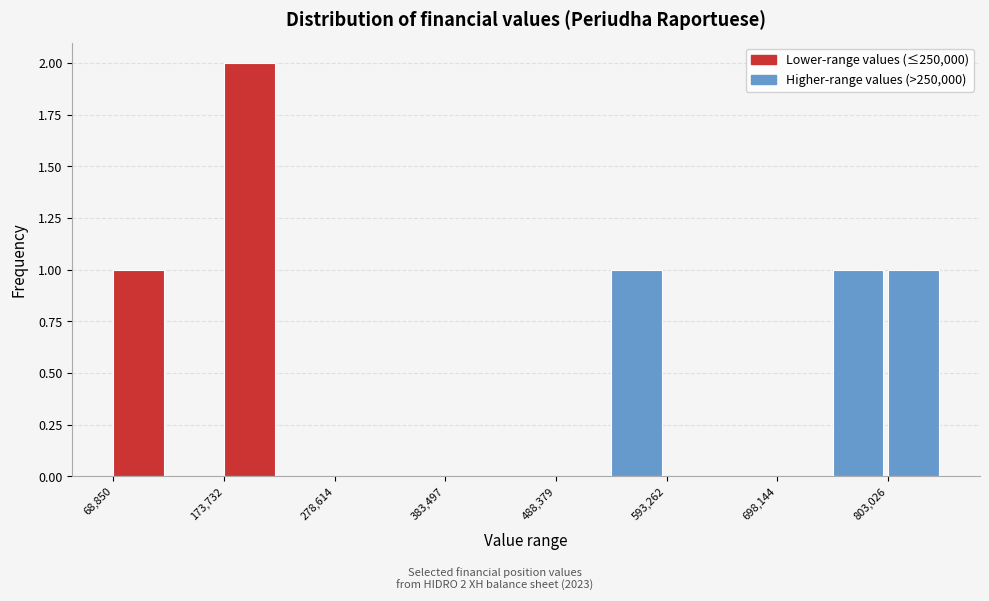

Read against the x-axis, roughly where is the centre of the tallest bar?

200000